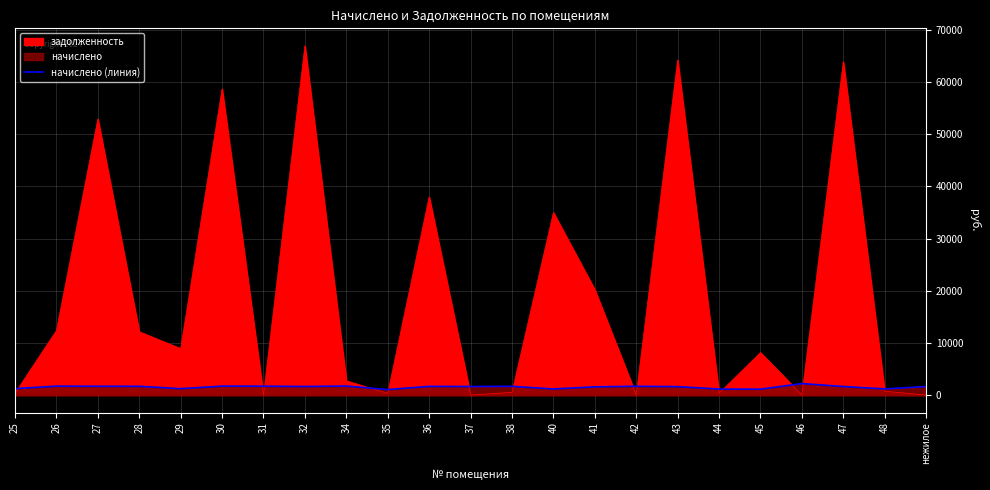

How many data points are above 1635?

13